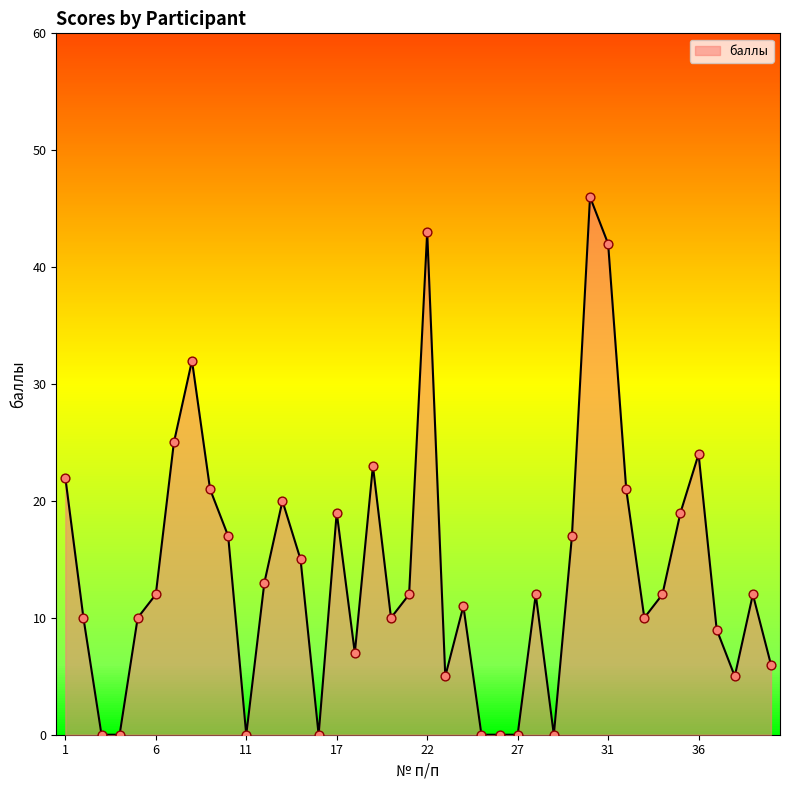

What is the change in value from 13 to 18?

-13